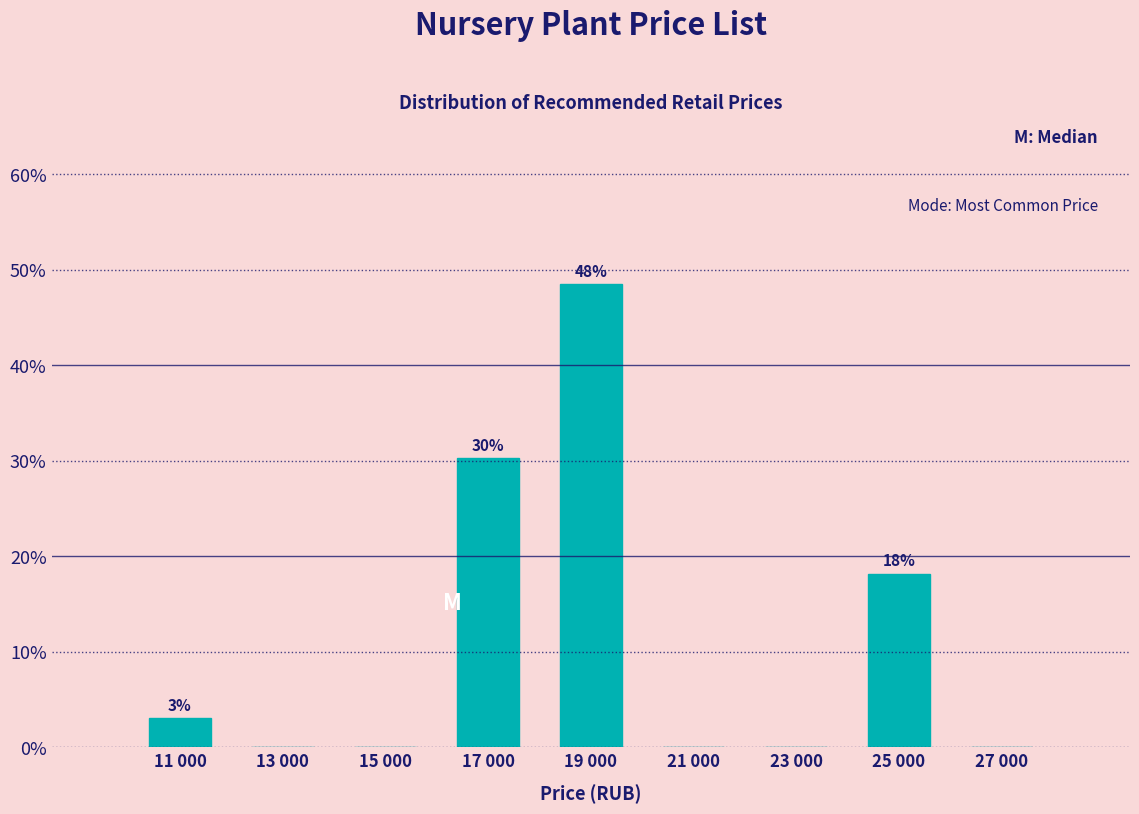

Are the bars horizontal?

No